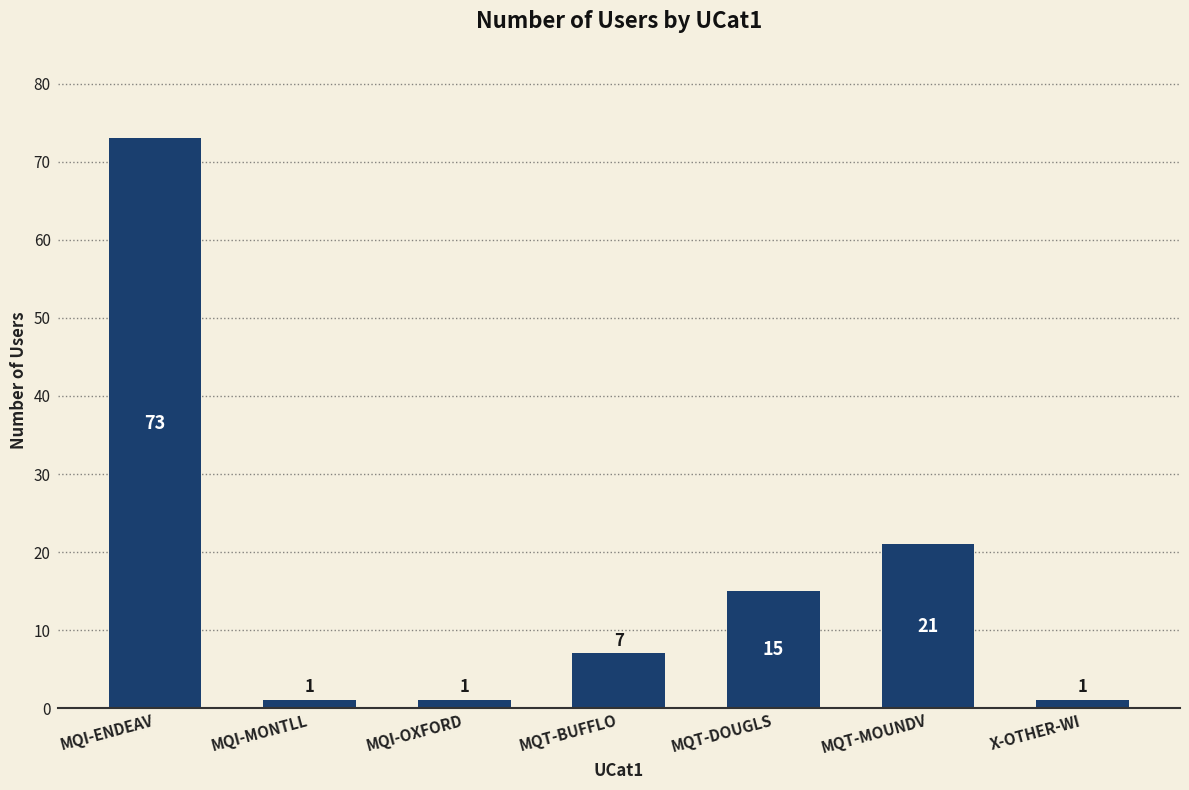

What is the label of the 4th bar from the right?

MQT-BUFFLO